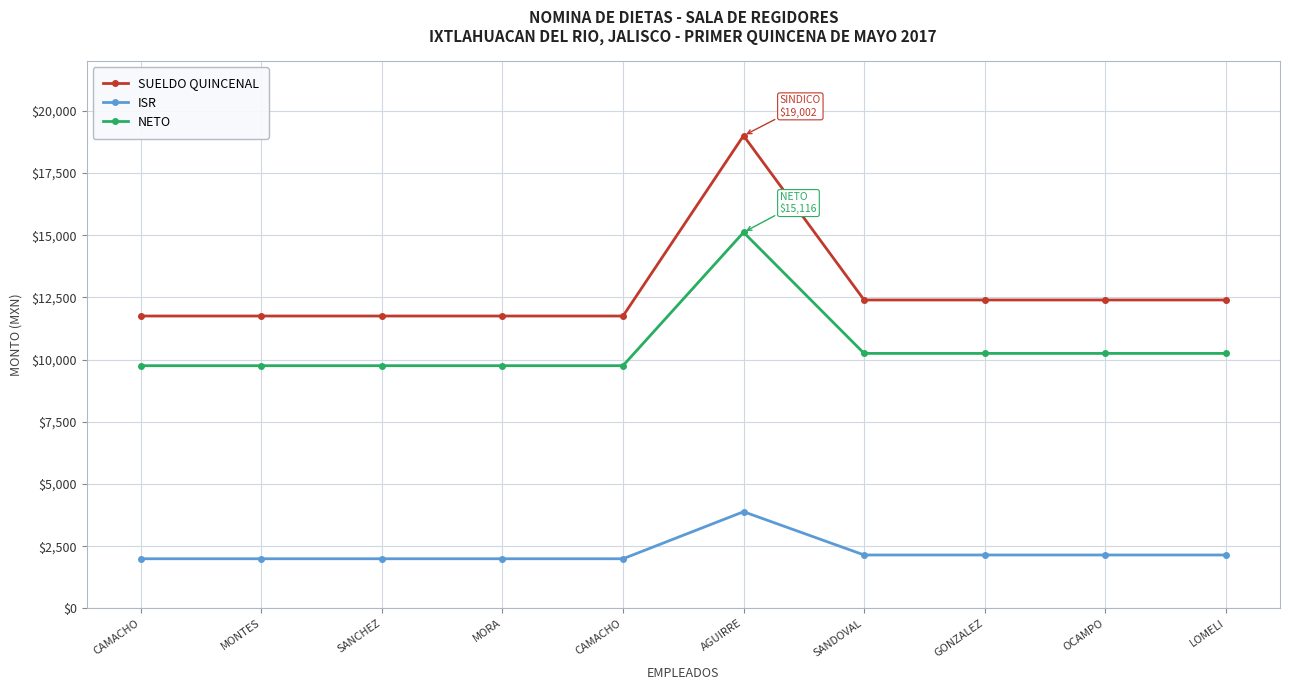

How many interior local peaks does the NETO series have?

1